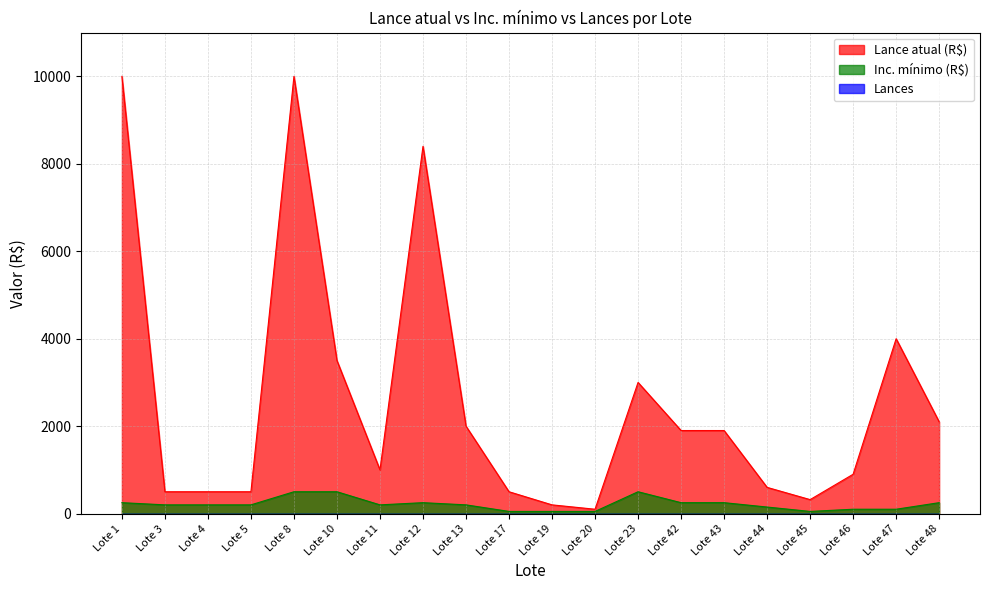

True or false: Lance atual (R$) and Inc. mínimo (R$) cross at least once.

False